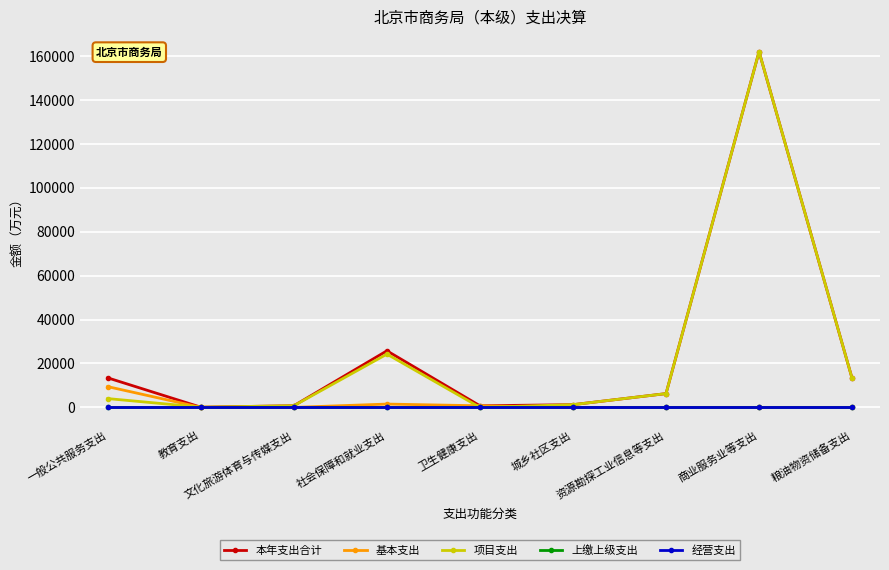

Does the chart have visible grid lines?

Yes